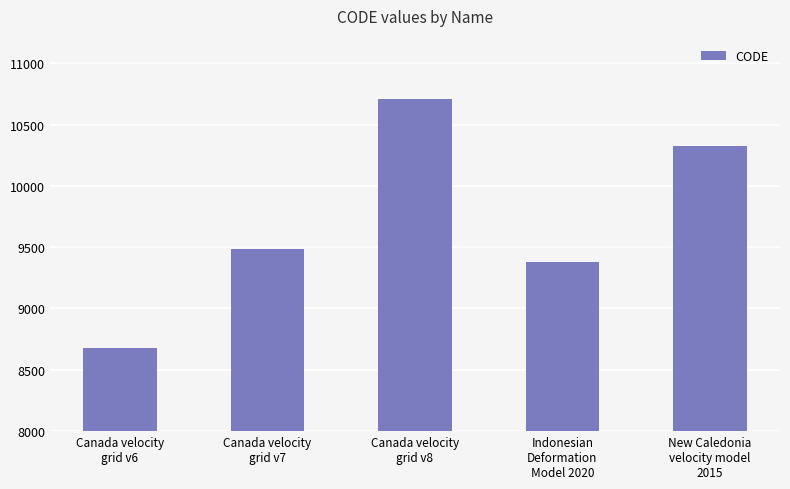

Which label corresponds to the largest value in the chart?

Canada velocity
grid v8